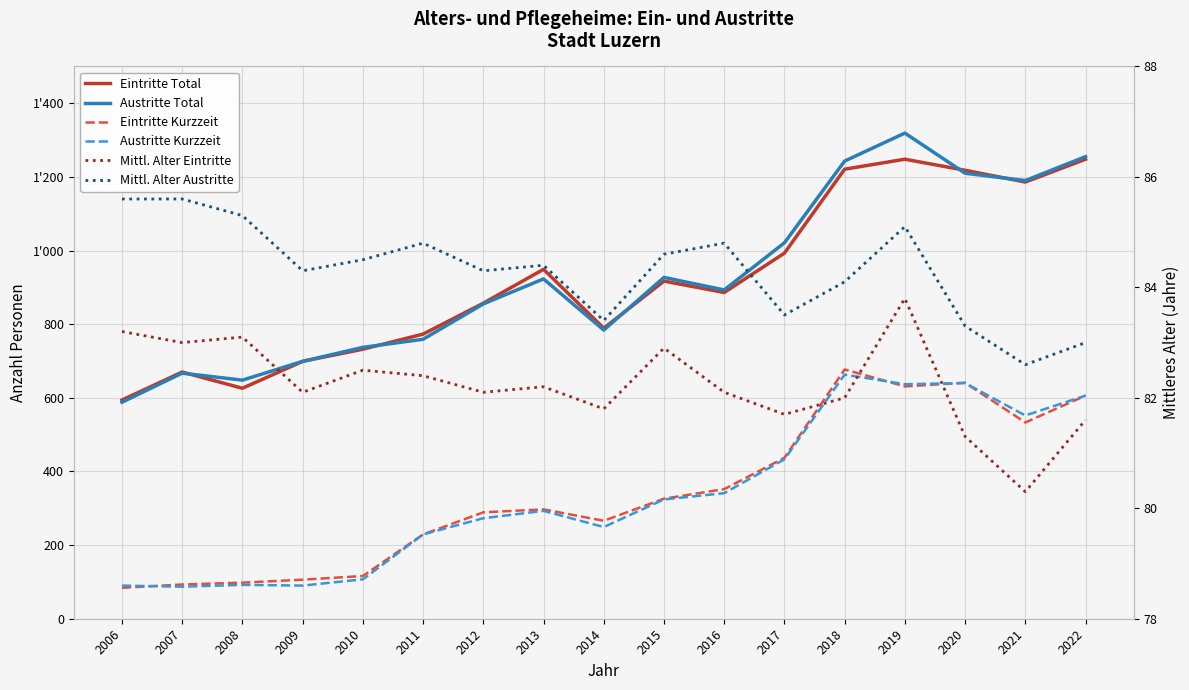

True or false: Austritte Total and Mittl. Alter Austritte cross at least once.

False